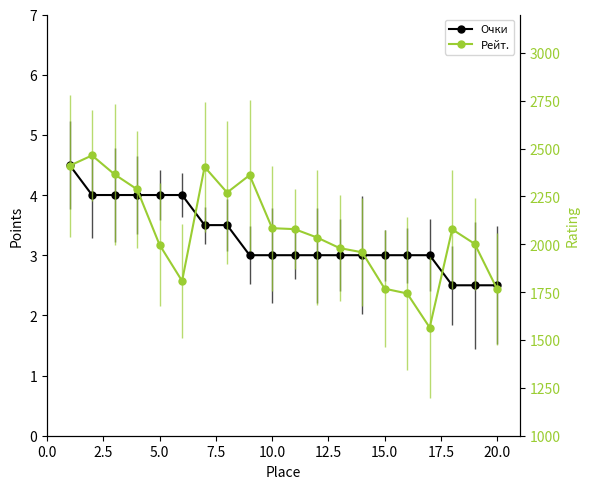

How many lines are shown in the chart?

2